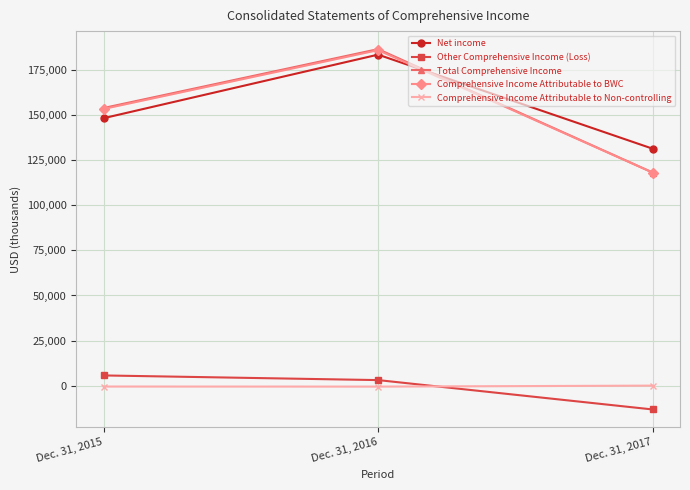

What are all the series names shown in the legend?

Net income, Other Comprehensive Income (Loss), Total Comprehensive Income, Comprehensive Income Attributable to BWC, Comprehensive Income Attributable to Non-controlling